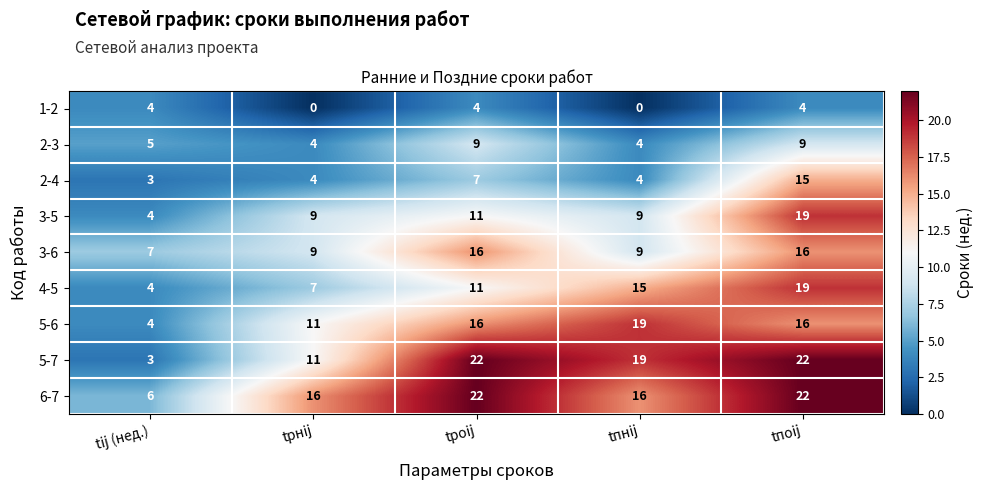

Is it true that 4-5 equals 11 at tроij?

True